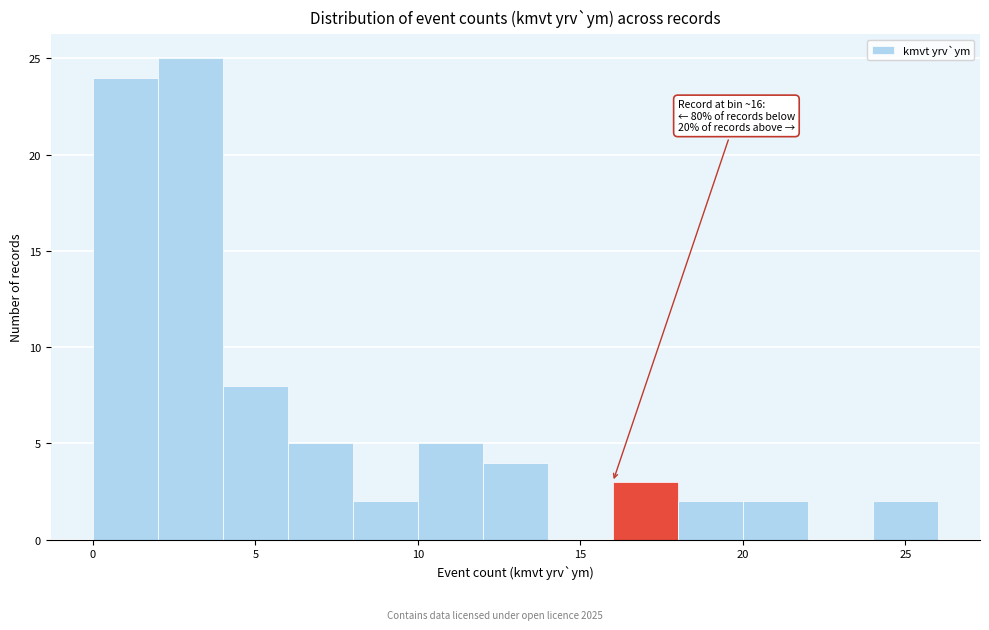

Over which range of the x-axis is the bar tallest?

2 to 4